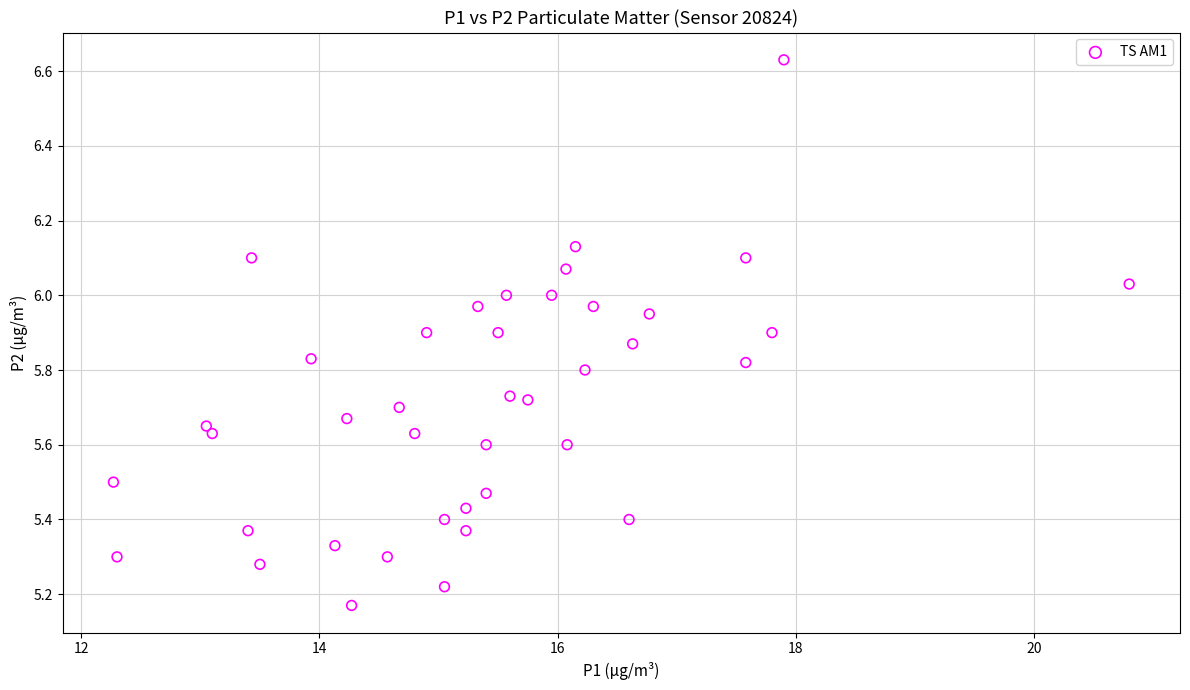

What is the range of X values (max minus min)?

8.5